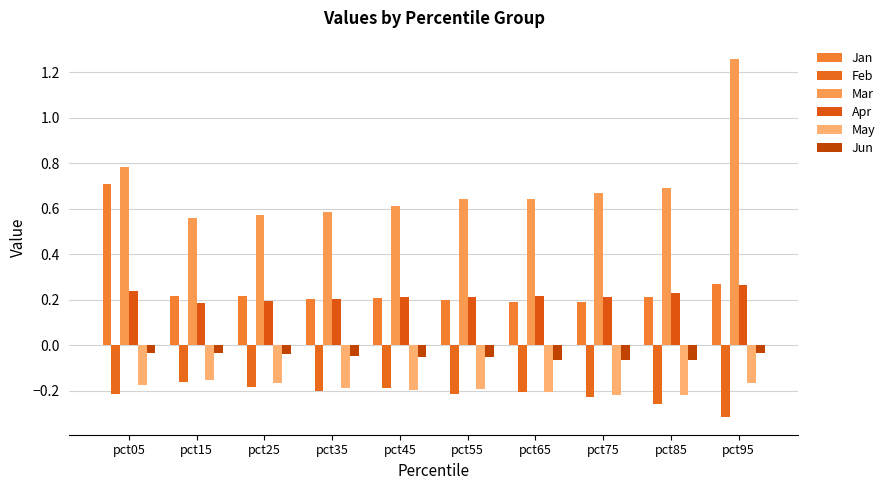

At pct05, list the series in order from smallest to largest.

Feb, May, Jun, Apr, Jan, Mar